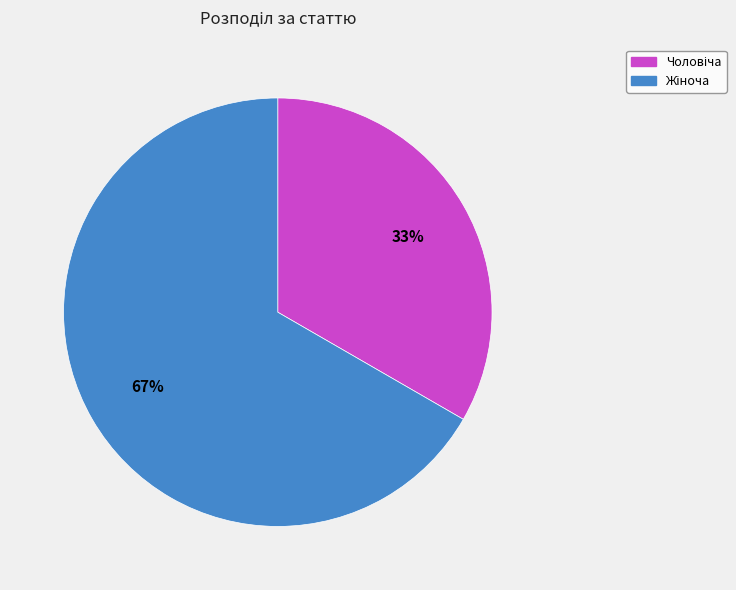

Does any single category account for the majority?

Yes